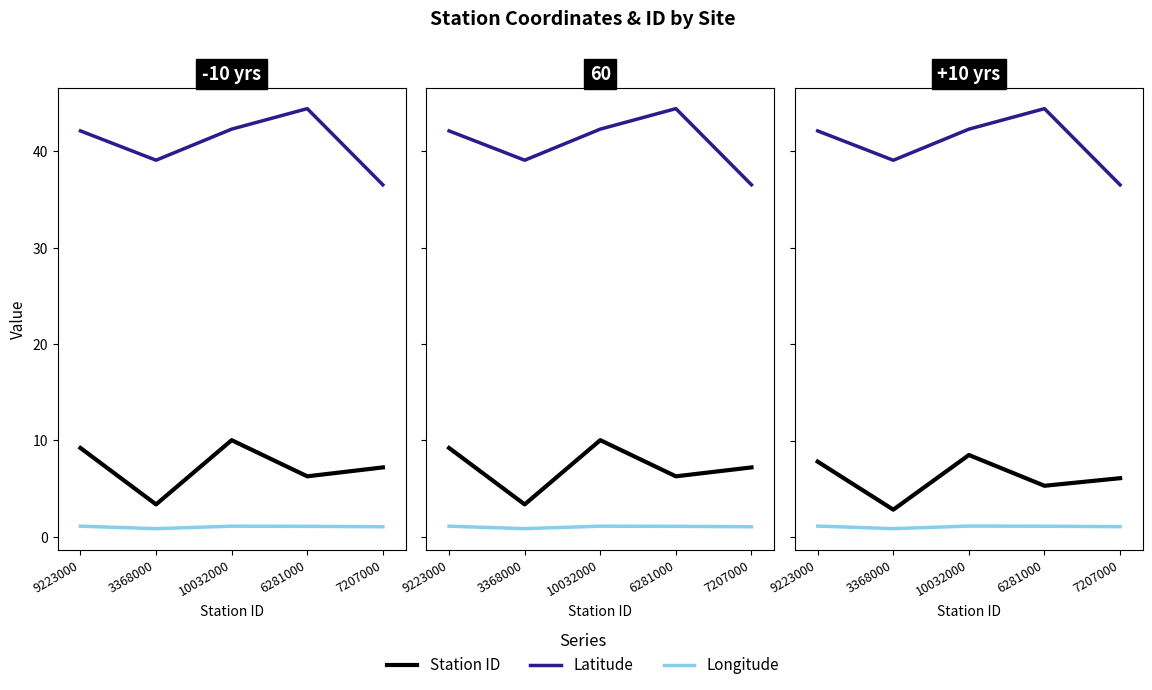

True or false: col_0 (Station ID) and col_2 (Longitude) intersect in this chart.

False